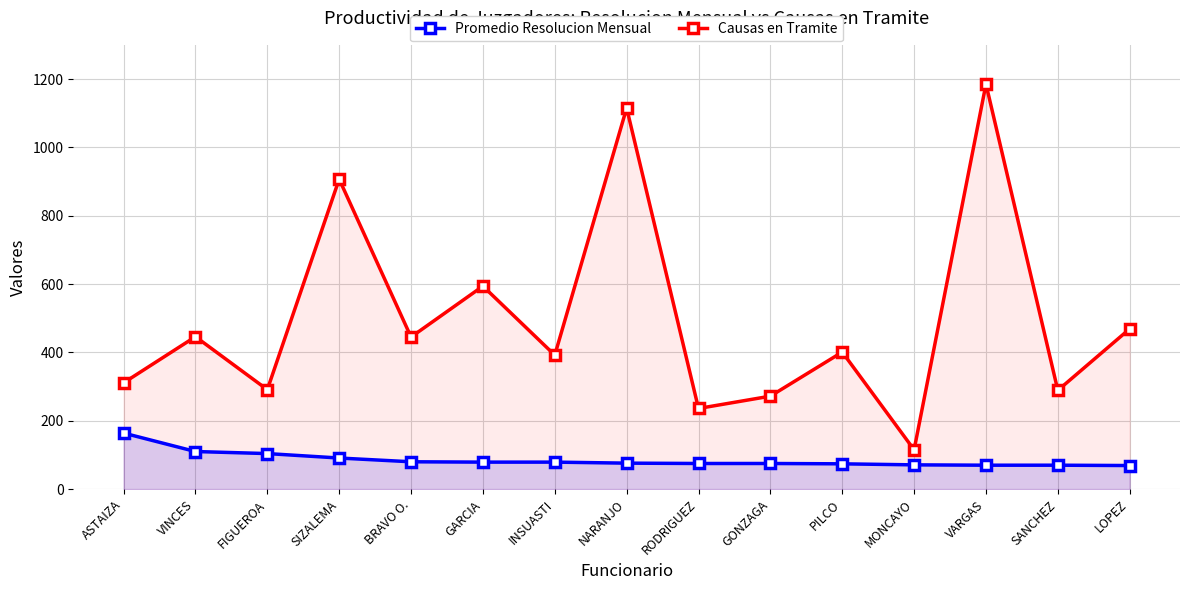

What is the value of the Causas en Tramite point at the 12th from the left?

115